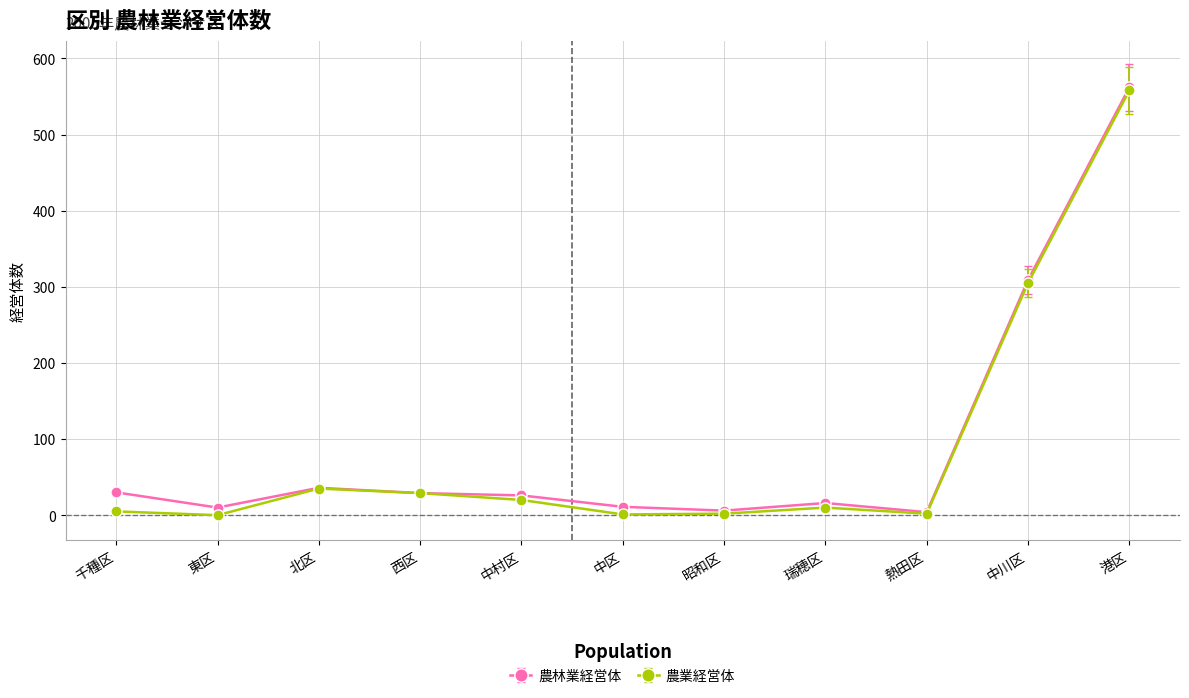

At how many categories does at least one series exceed 240?

2